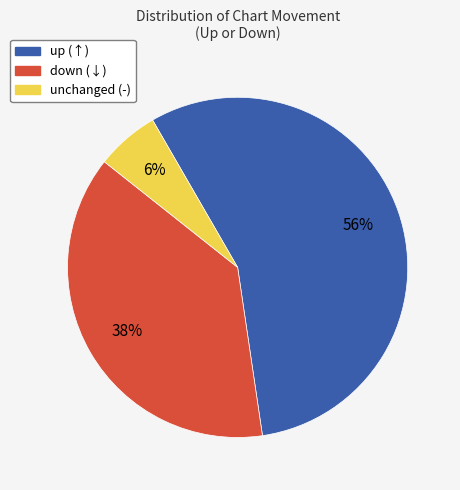

To the nearest percent, what is the average slice percentage?

33%